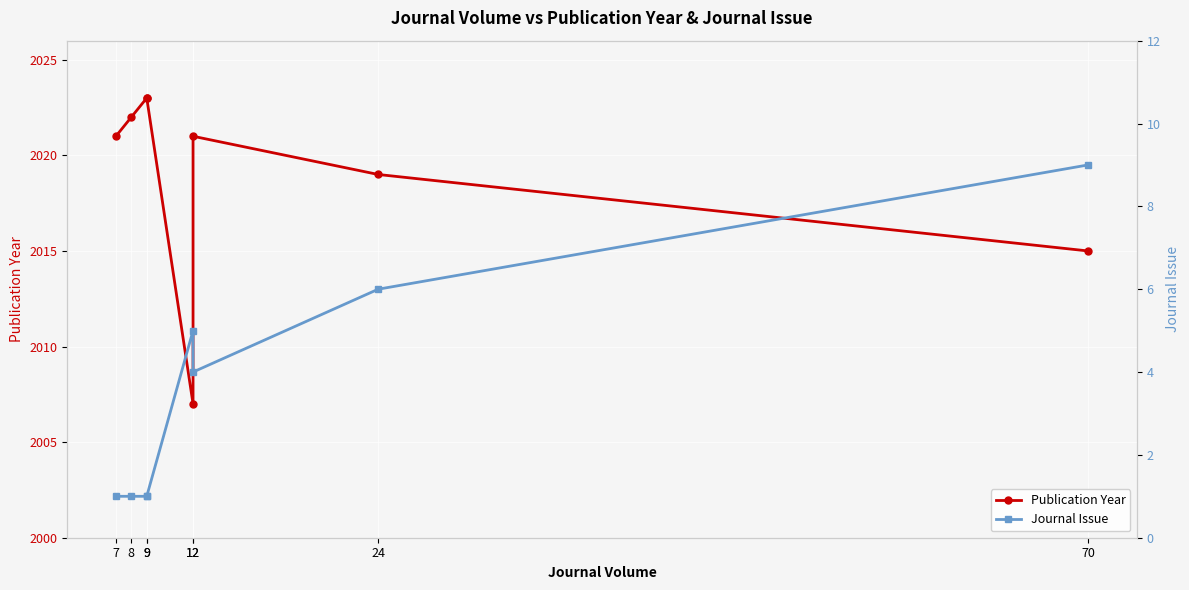

Where is Publication Year nearest to the value 2015?

70